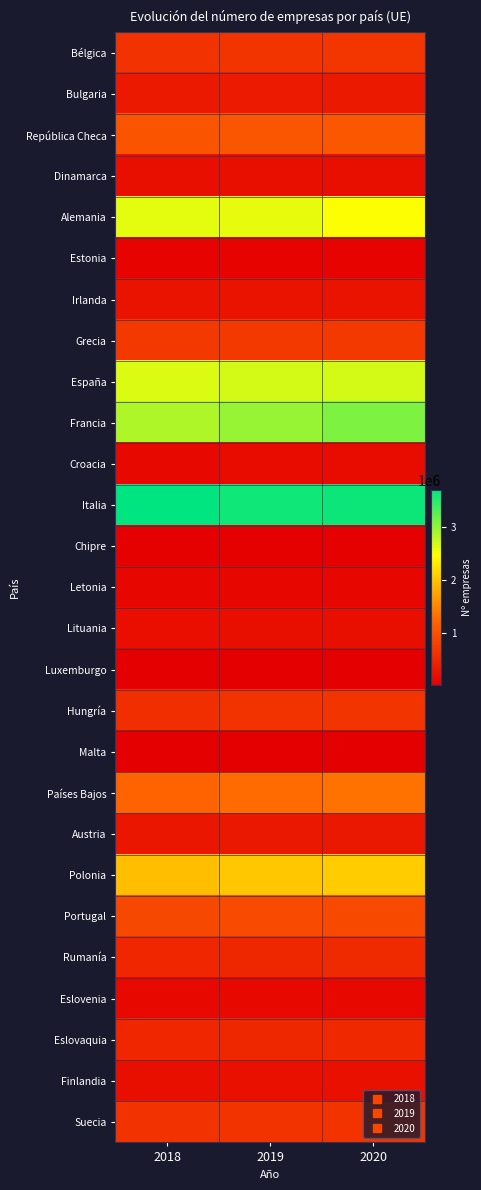

Which has a higher value, 2018 or 2019?

2019